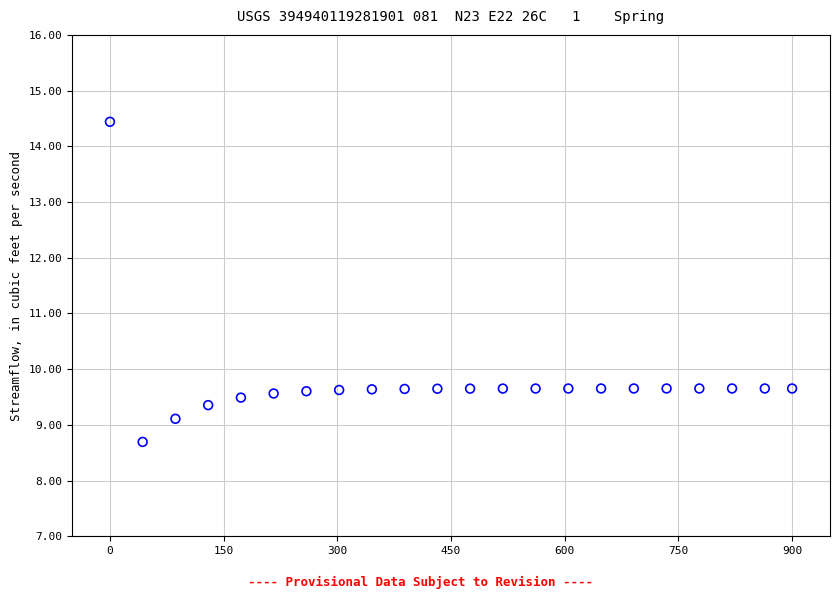

What is the range of Y values (max minus min)?

5.7